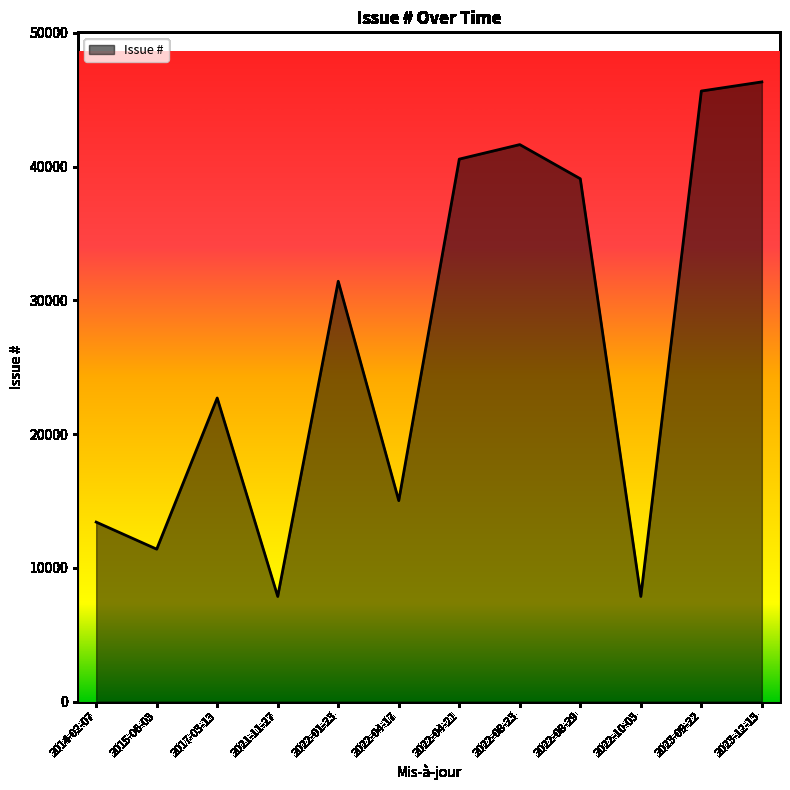

Which has a higher value, 2023-12-13 or 2022-08-23?

2023-12-13